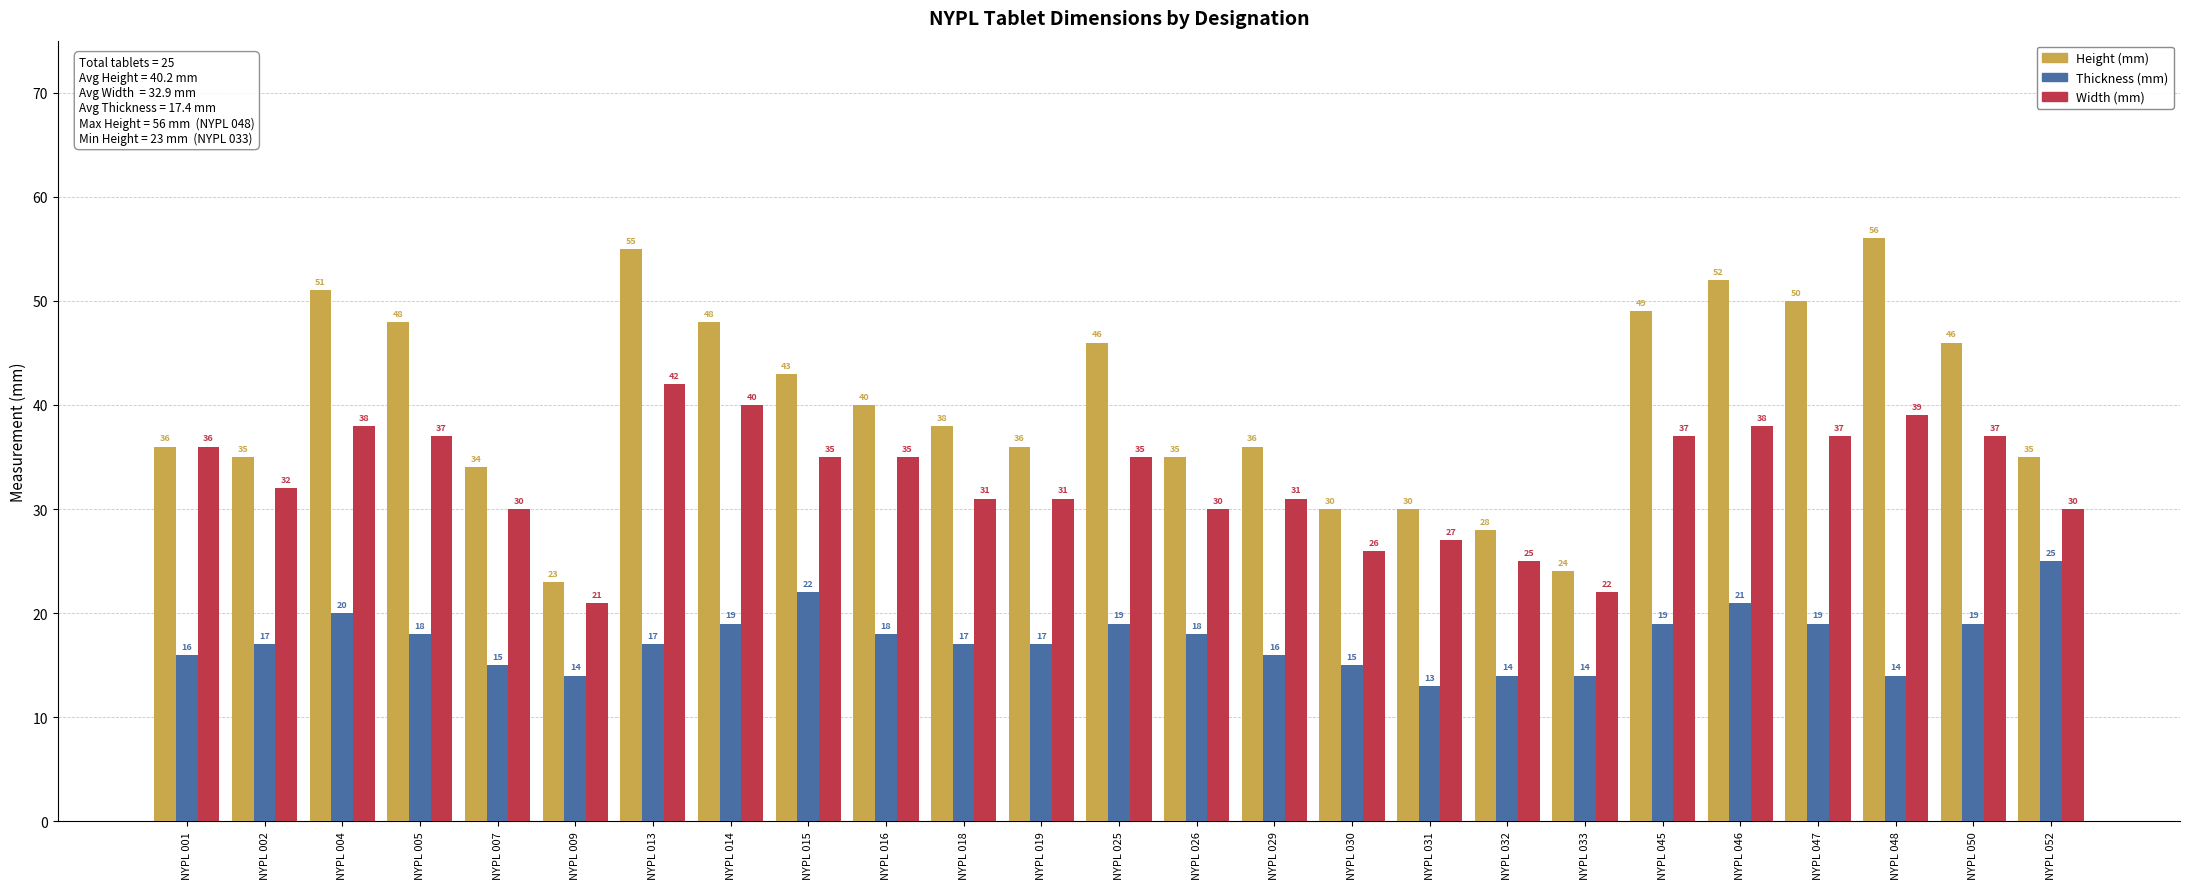

At which category is the sum across all series the highest?

NYPL 013